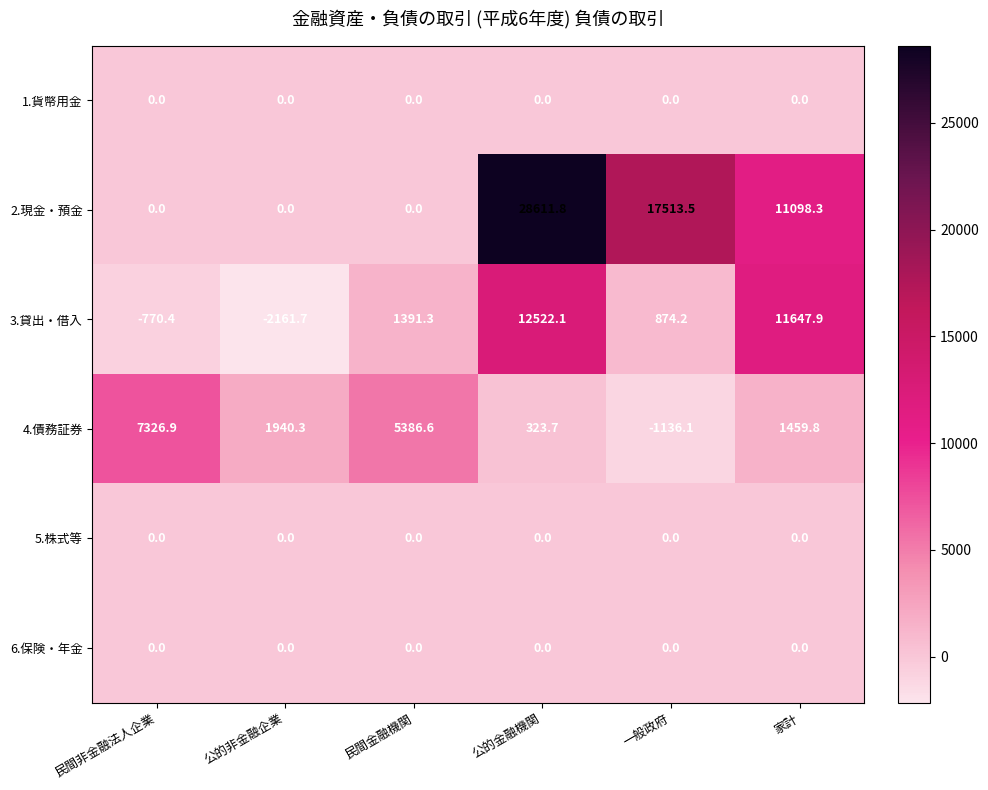

What is the maximum value for 4.債務証券?

7326.9